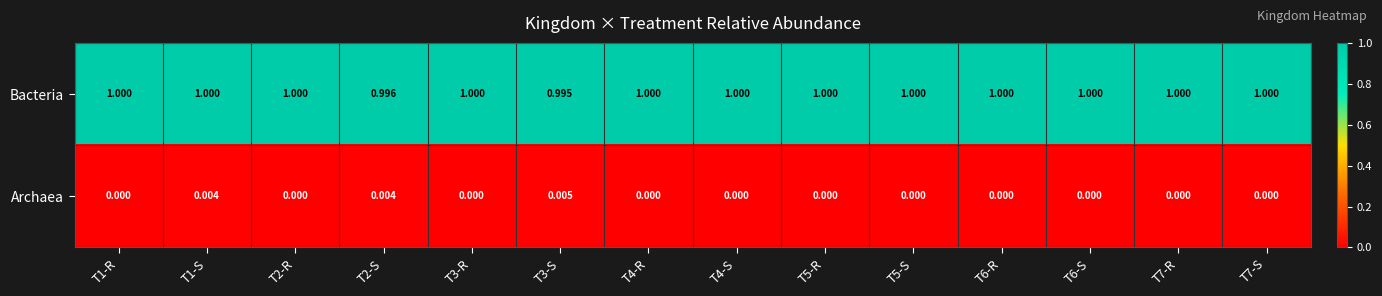

At T2-R, list the series in order from largest to smallest.

Bacteria, Archaea